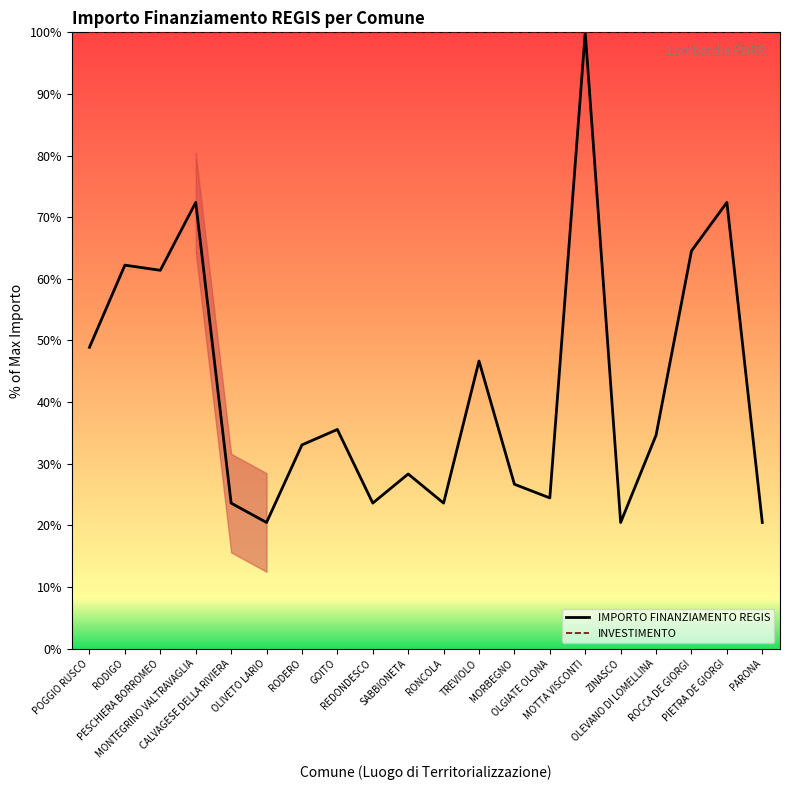

Reading left to right, extract all data points from this chart.

IMPORTO FINANZIAMENTO REGIS: 48.9	62.2	61.4	72.4	23.6	20.5	33.1	35.6	23.6	28.3	23.6	46.7	26.7	24.4	100.0	20.5	34.6	64.5	72.4	20.5
INVESTIMENTO: 100.0	100.0	100.0	100.0	100.0	100.0	100.0	100.0	100.0	100.0	100.0	100.0	100.0	100.0	100.0	100.0	100.0	100.0	100.0	100.0